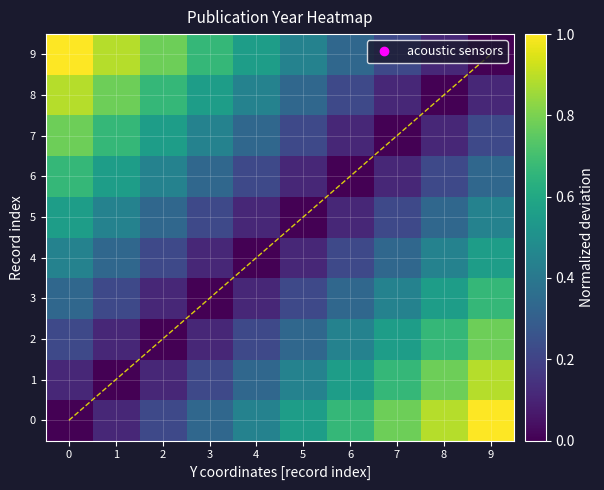

At which category does the chart reach its peak across all series?

9